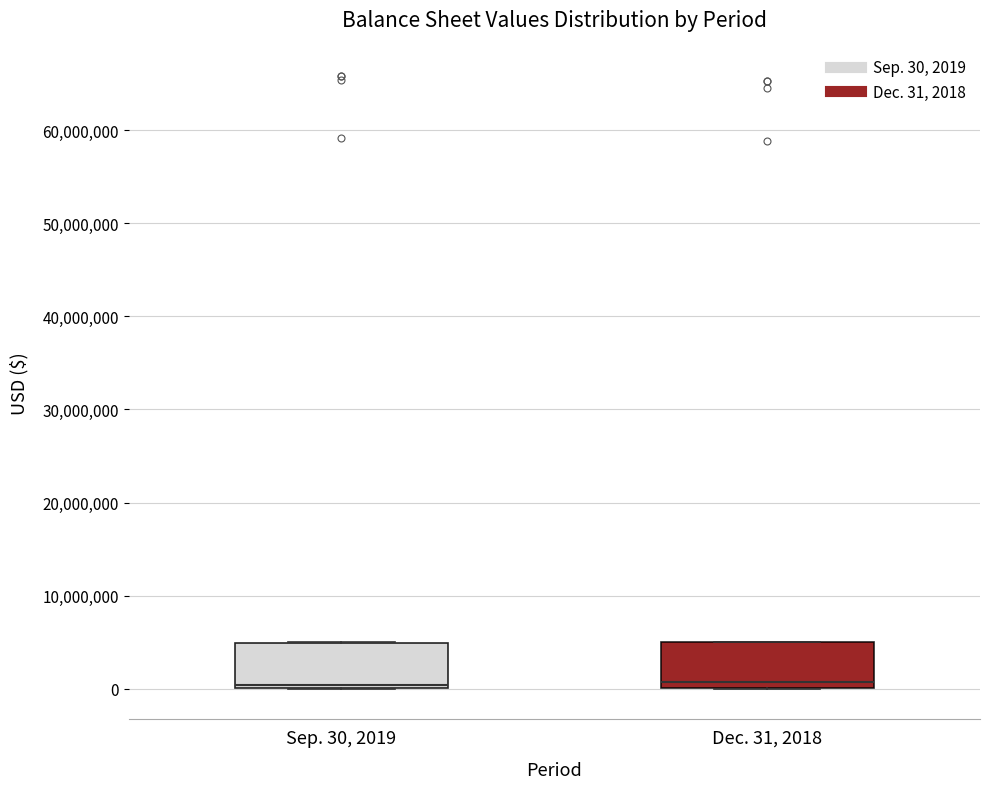

Where is the lower edge of the box for Dec. 31, 2018 on the y-axis? The values are not printed on the chart, so give them approximately, as read against the axis.

0